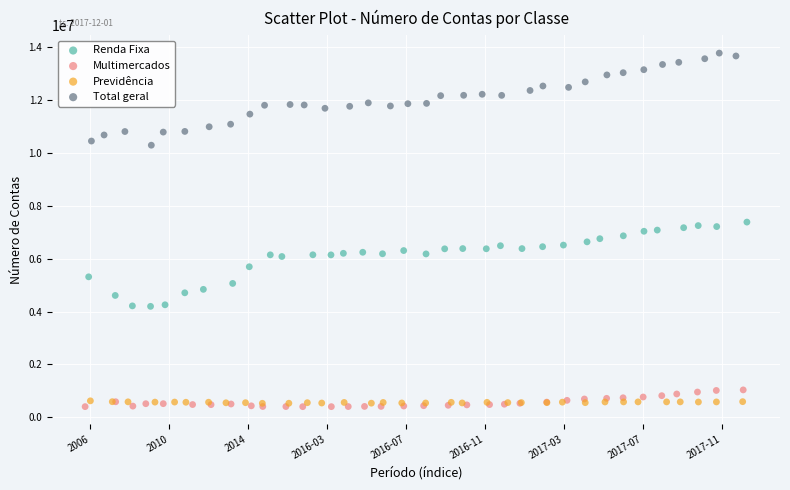

Which series reaches the maximum Y coordinate?

Total geral